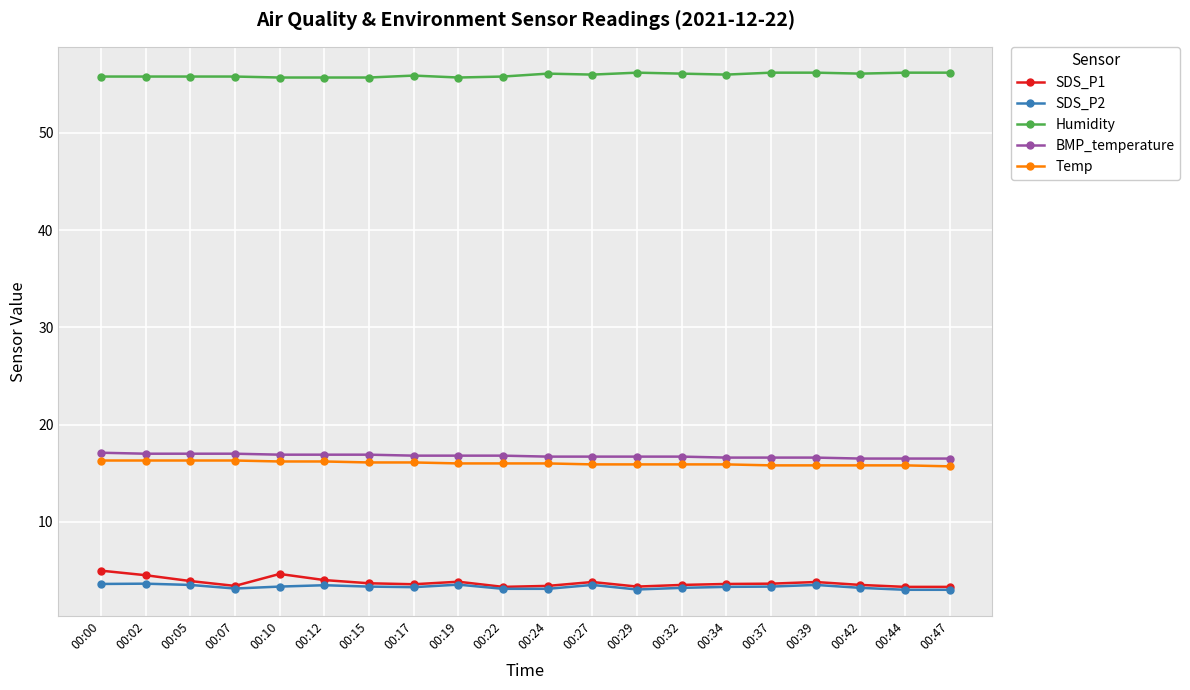

The value of BMP_temperature at 00:27 is 10.3. True or false?

False